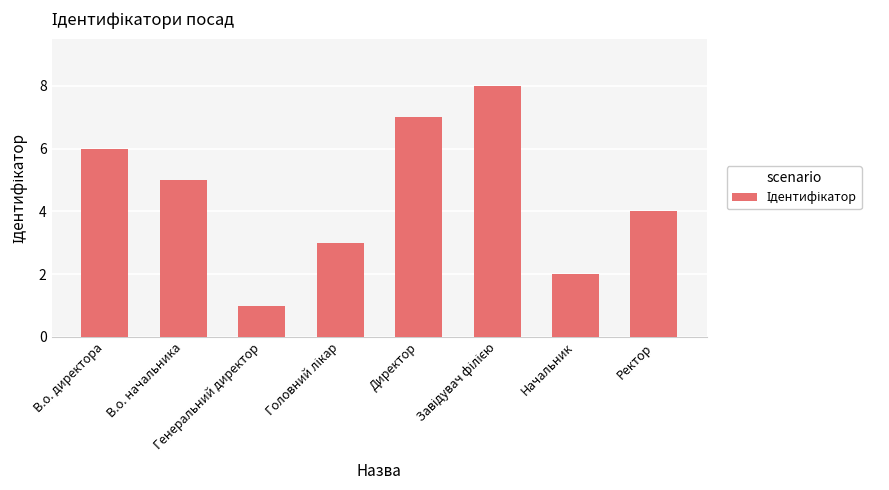

Approximately how many times larger is the value at В.о. директора compared to Генеральний директор?

6.0